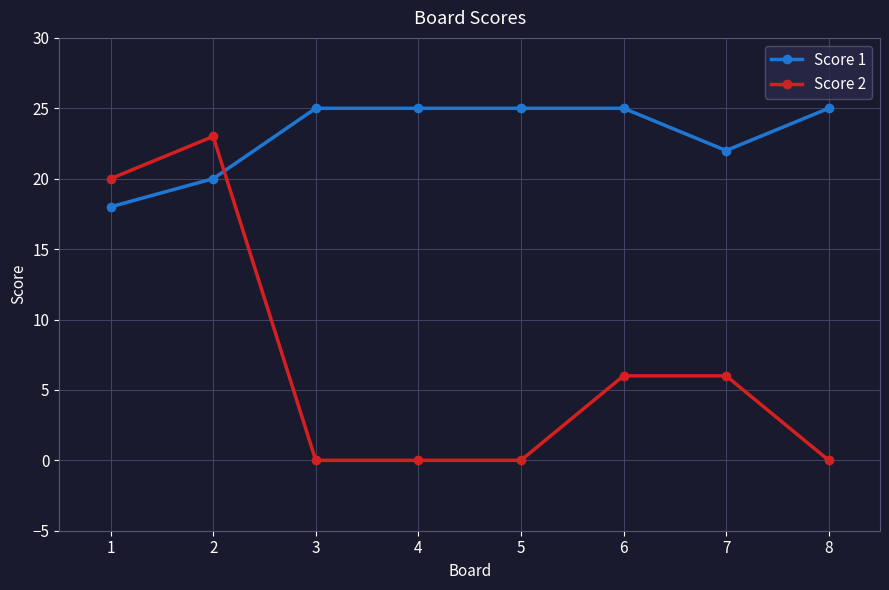

Which series ends up on top after the final intersection of Score 1 and Score 2?

Score 1